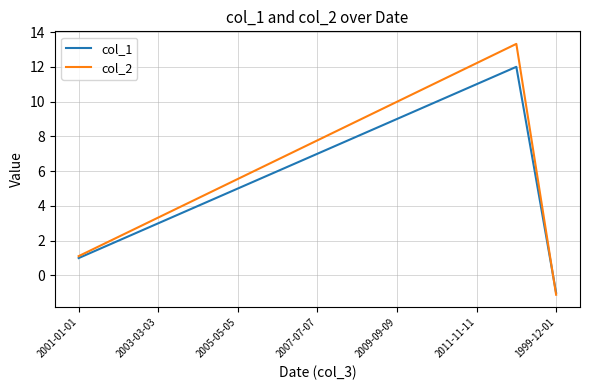

Rank the series by their average value, from highest to lowest.

col_2, col_1